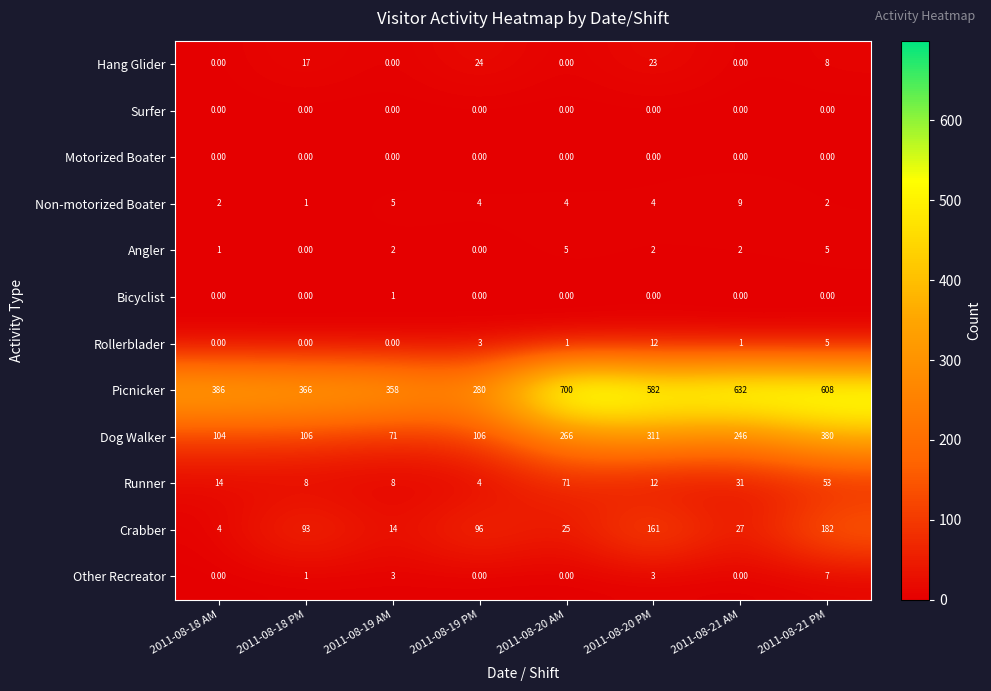

At which category is the sum across all series the highest?

2011-08-21 PM